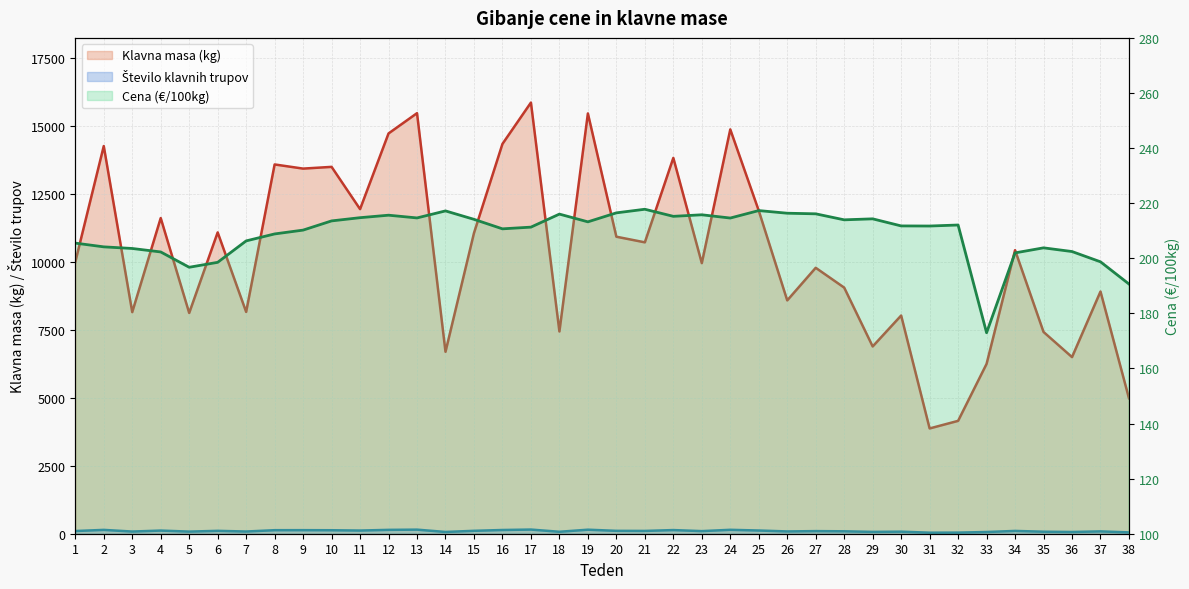

How many interior local peaks does the Število klavnih trupov series have?

13